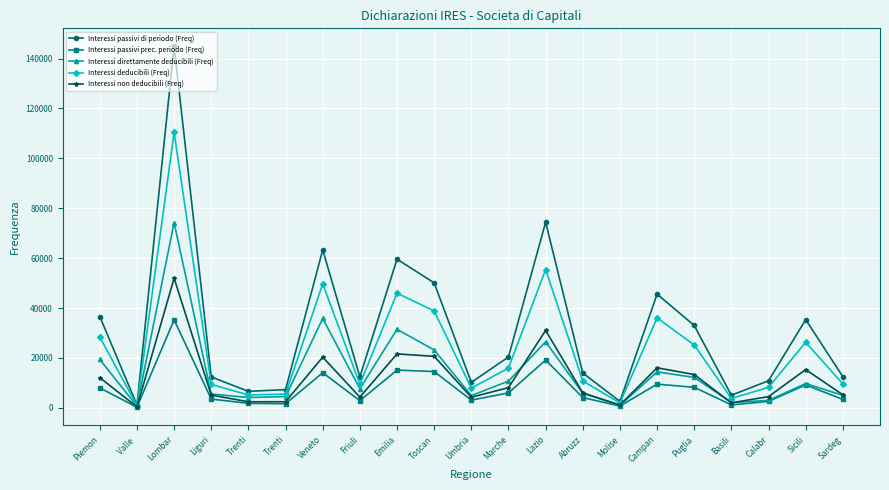

What is the total value across all series at Valle ?

3412